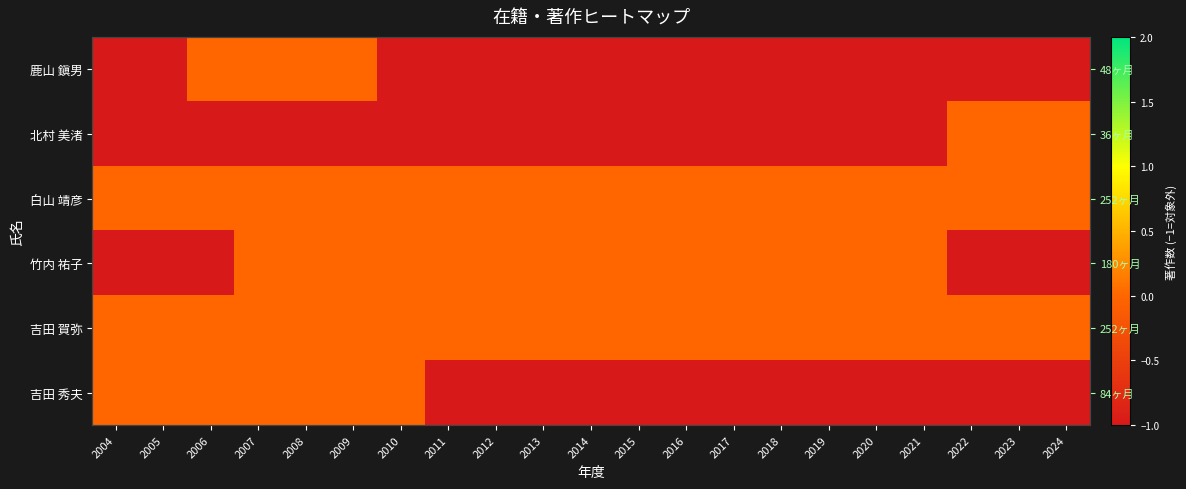

What is the difference between the maximum and minimum values in the 鹿山 鎭男 series?

1